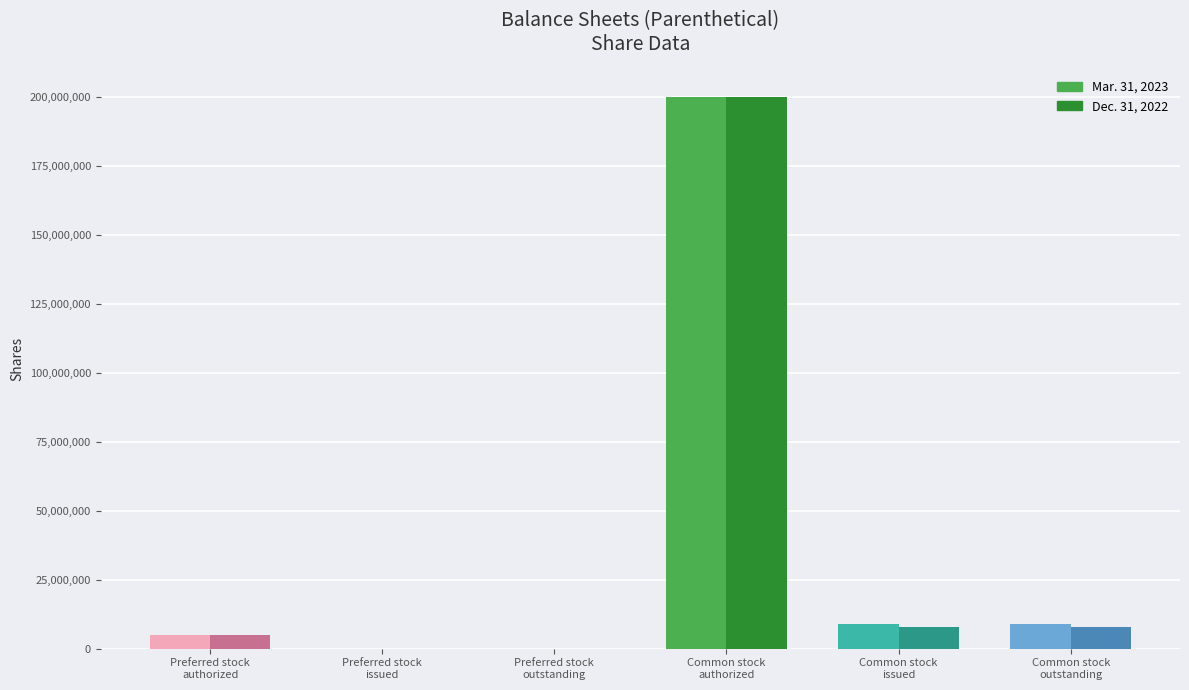

Count the number of categories in the chart.

6